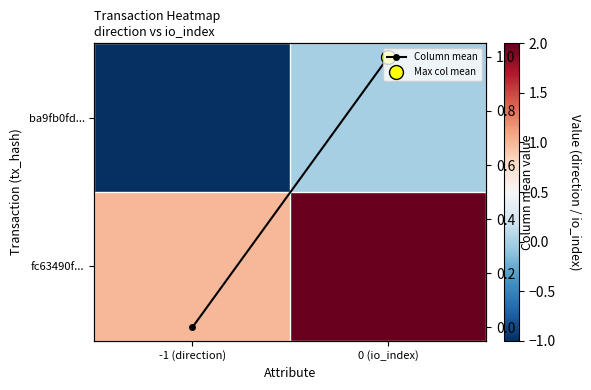

What is the difference between the highest and lowest values at -1 (direction)?

2